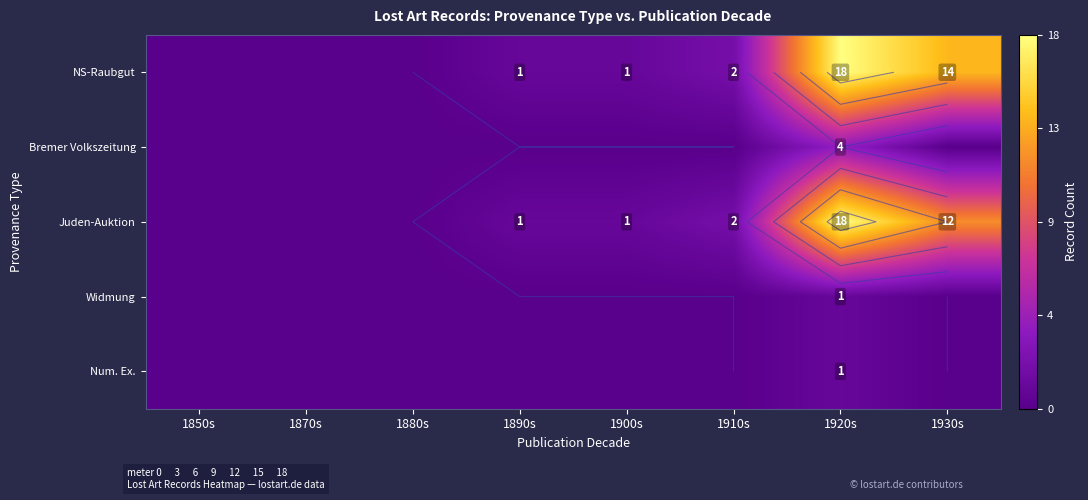

Between 1870s and 1910s, which series saw the biggest shift?

NS-Raubgut